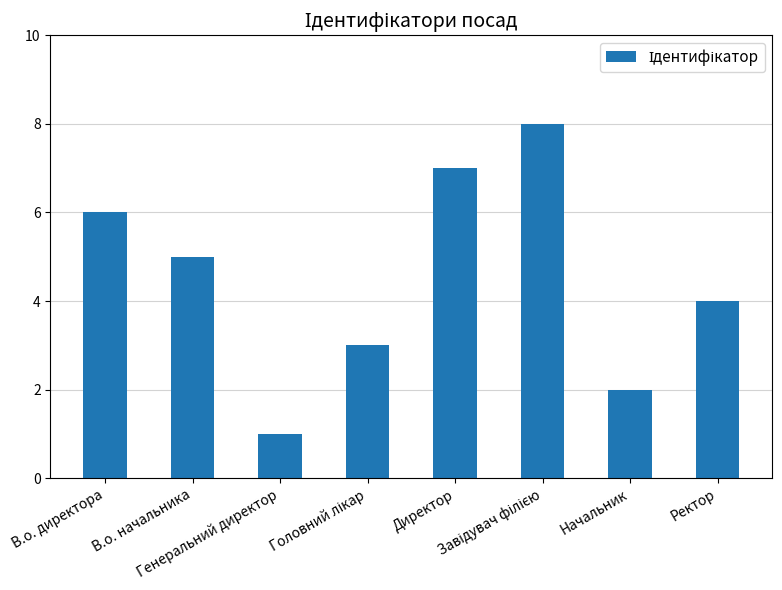

At which category does the chart reach its minimum across all series?

Генеральний директор